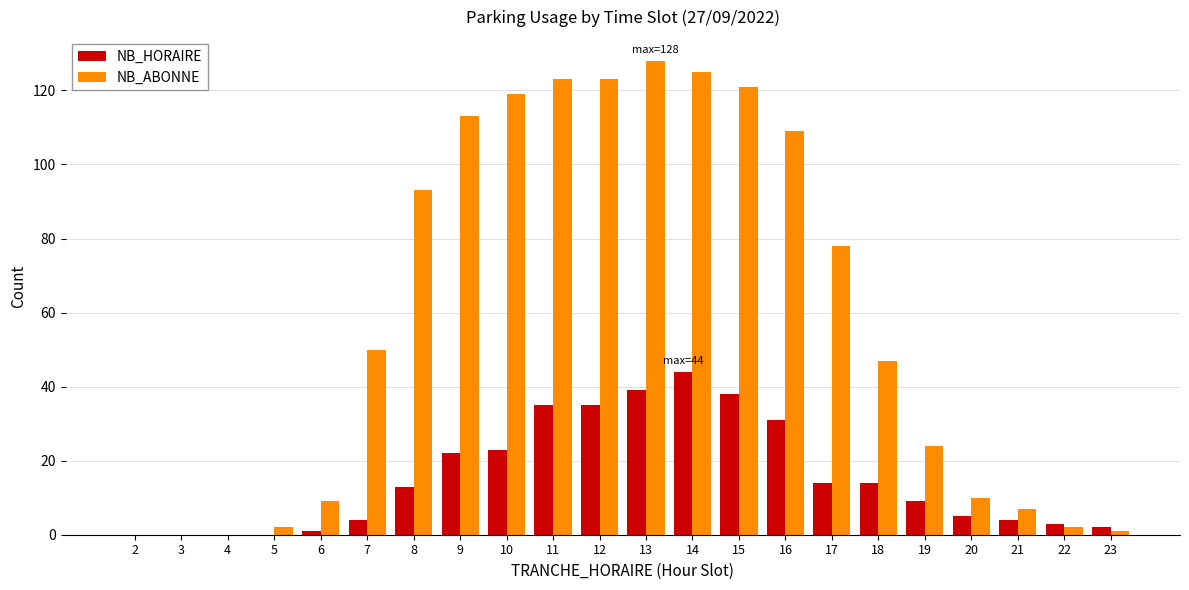

At which category does the chart reach its peak across all series?

13